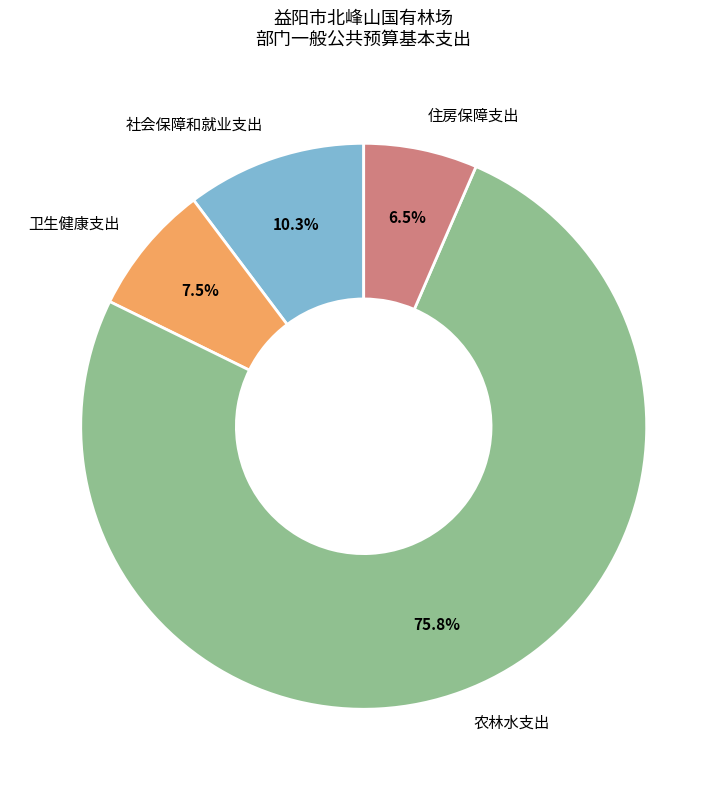

To the nearest percent, what is the combined percentage of 卫生健康支出 and 住房保障支出?

14%